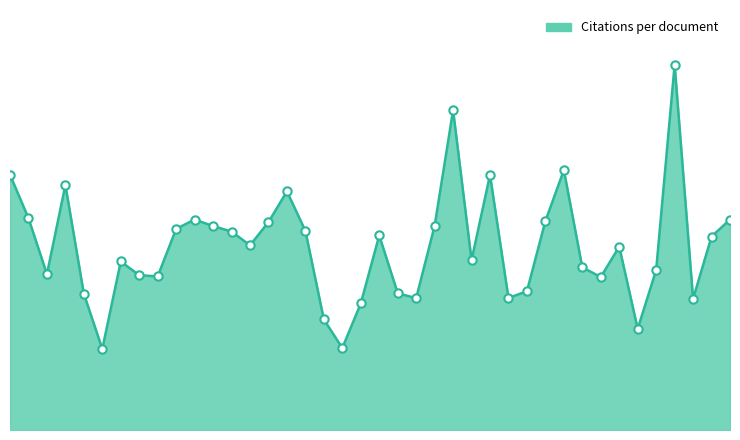

What is the value of the 3rd point from the left?

7.1